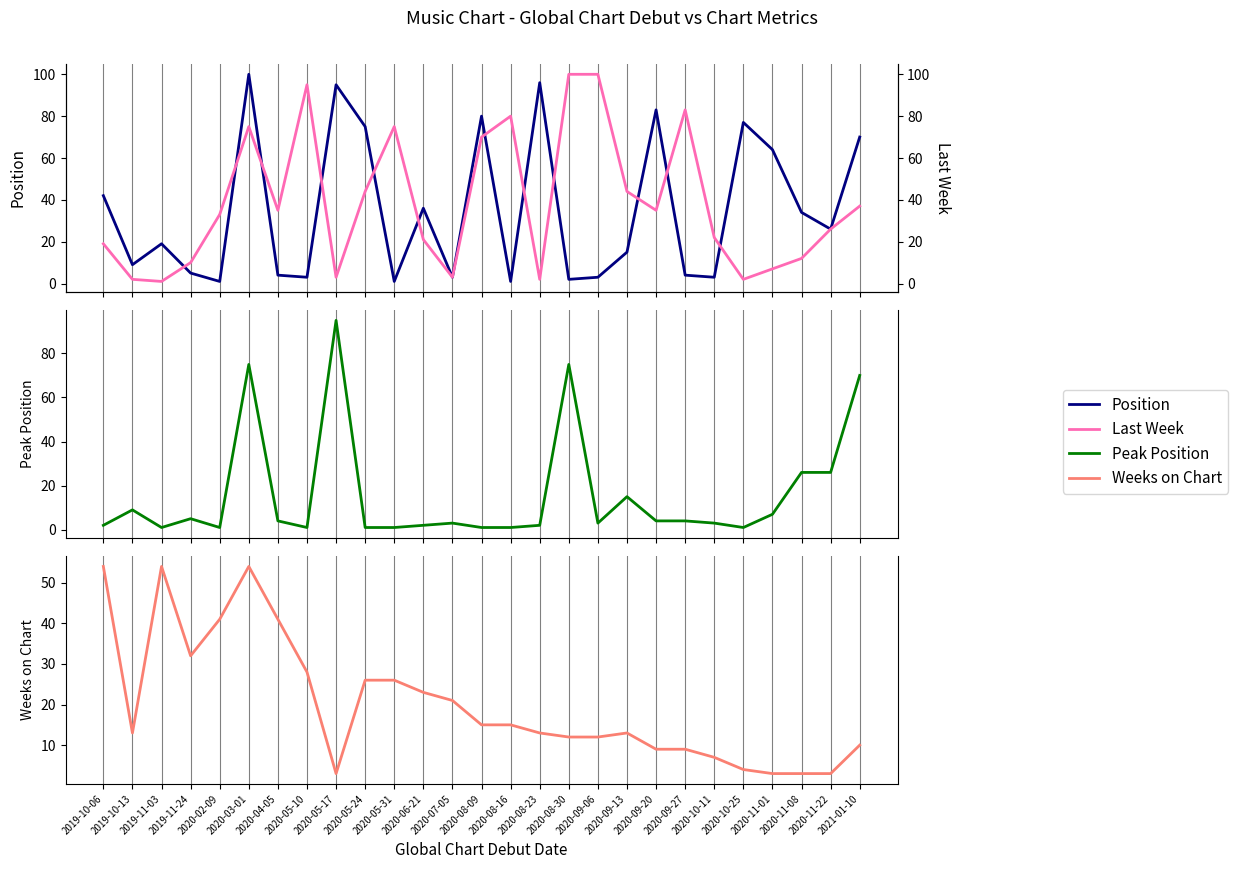

At how many categories does at least one series exceed 95?

4